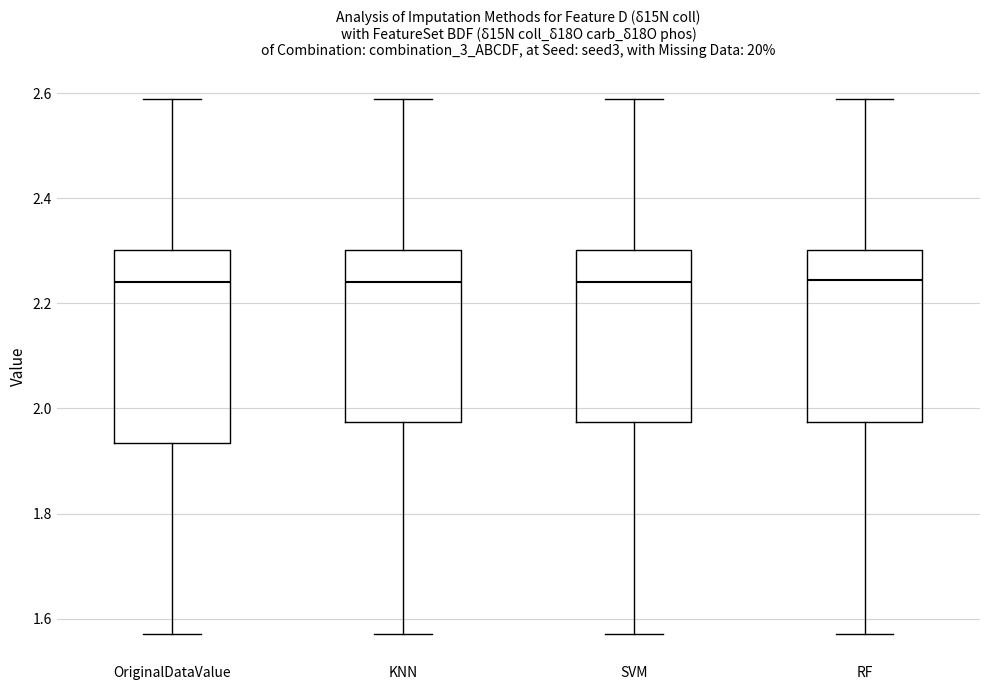

Reading left to right, transcribe this box plot: for each box, give where its median line is, the range the box spans, and where its two whiskers end, as read against the y-axis. The values are not printed on the chart, so give them approximately, as read against the axis.

OriginalDataValue: median 2.24, box 1.94 to 2.30, whiskers 1.58 to 2.60
KNN: median 2.24, box 1.98 to 2.30, whiskers 1.58 to 2.60
SVM: median 2.24, box 1.98 to 2.30, whiskers 1.58 to 2.60
RF: median 2.24, box 1.98 to 2.30, whiskers 1.58 to 2.60